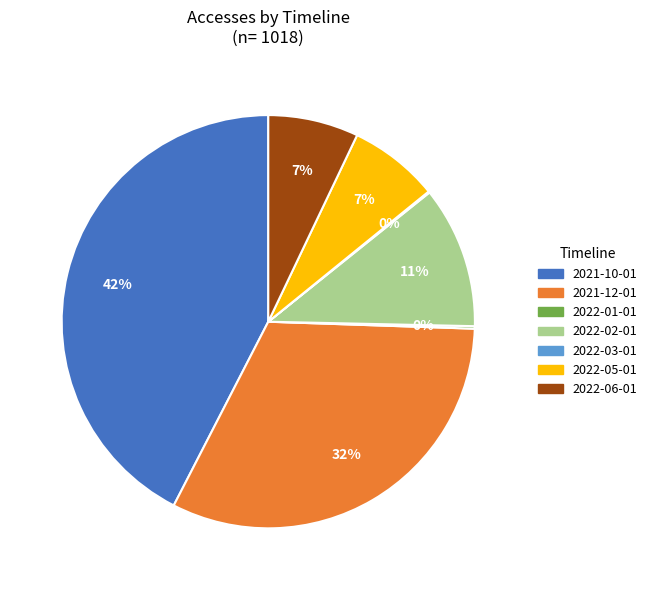

Do 2022-06-01 and 2022-05-01 together represent more than half of the pie?

No